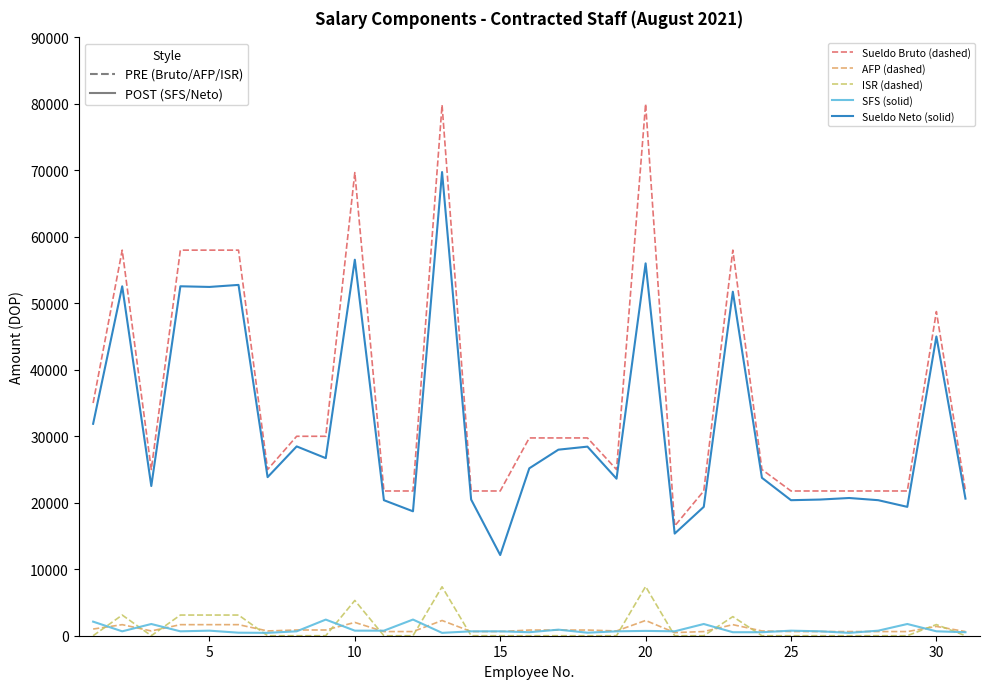

What is the difference between the maximum and second lowest values in the SFS (solid) series?

2001.6